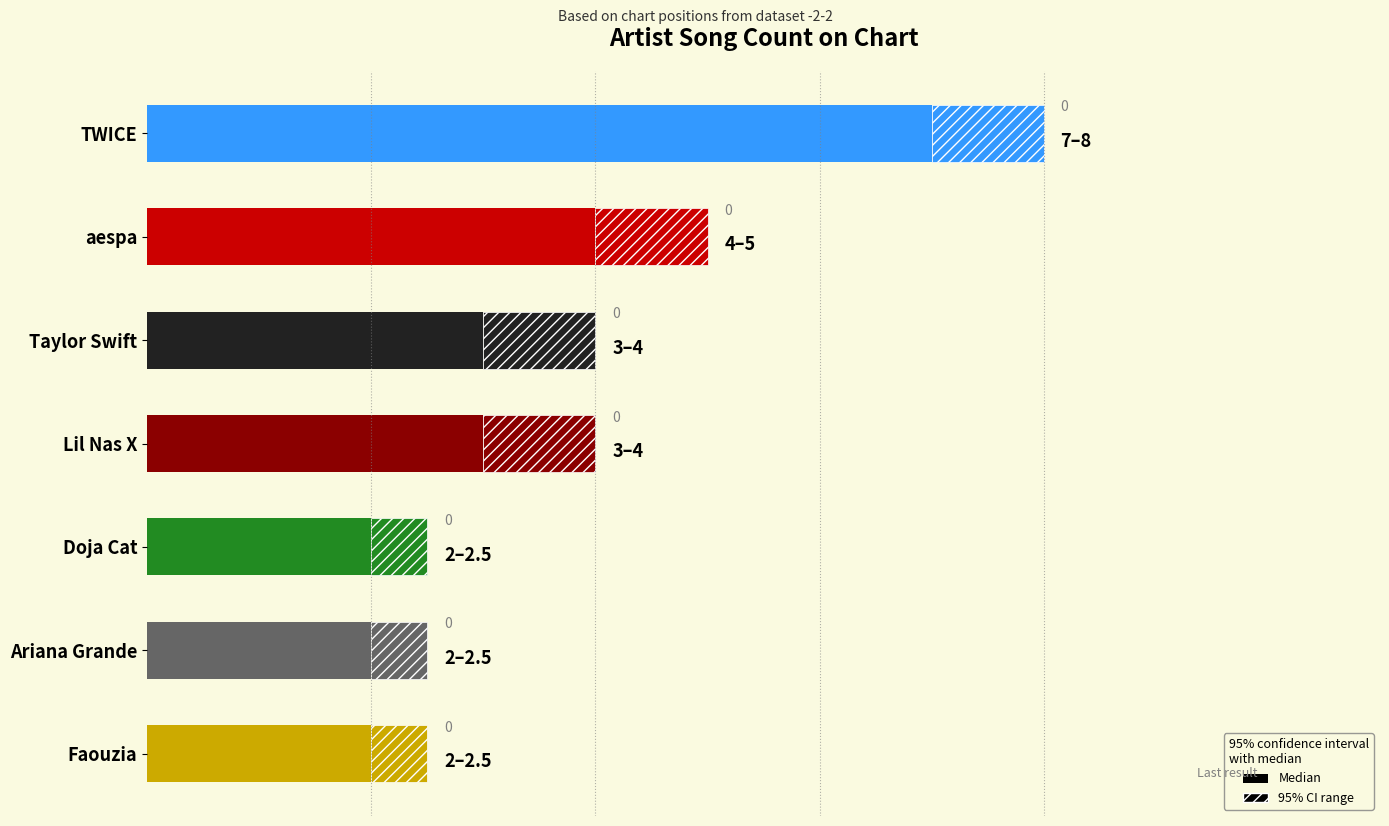

What is the difference between the maximum and second lowest values?

5